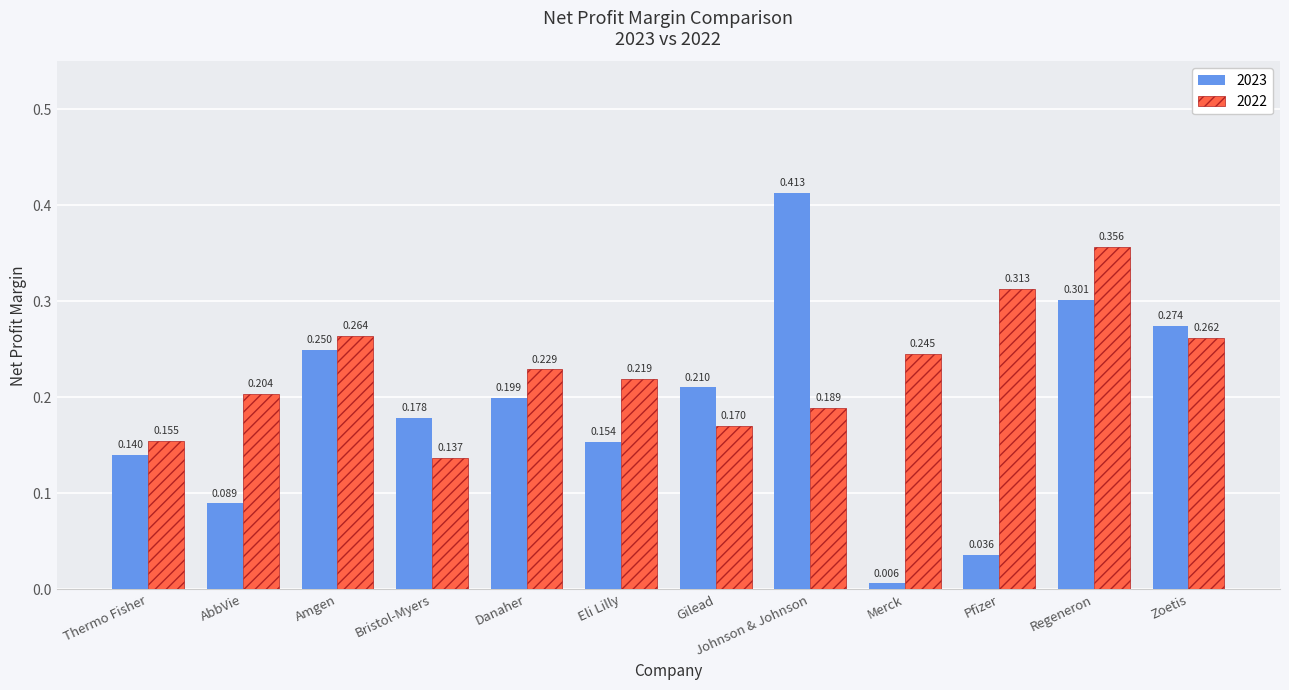

What are all the series names shown in the legend?

2023, 2022